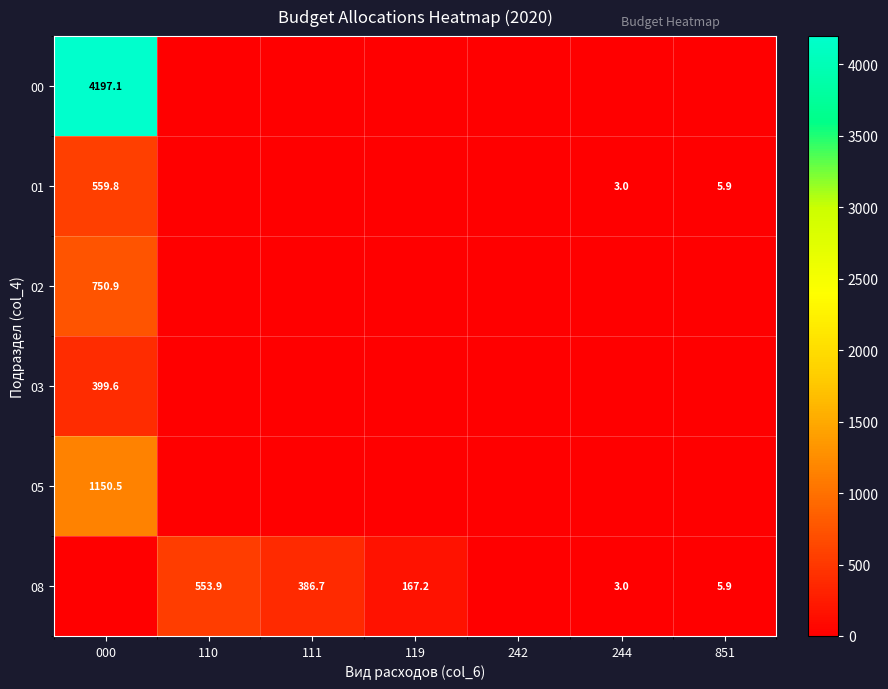

What is the difference between the 01 values at 000 and 851?

553.9